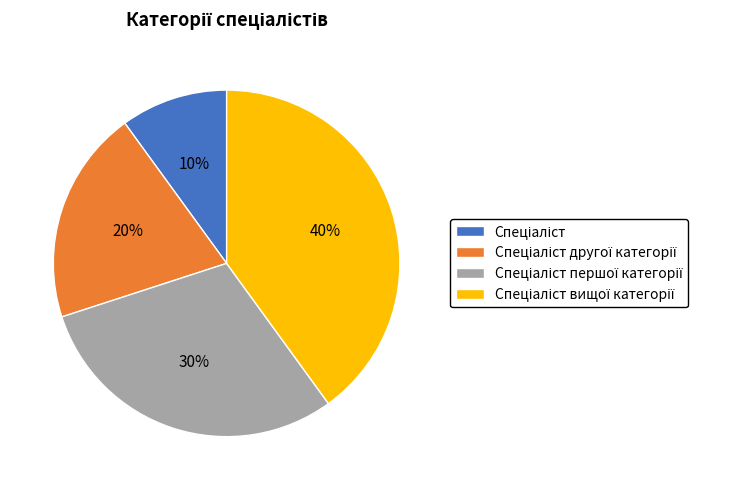

Is there a majority slice in this chart?

No